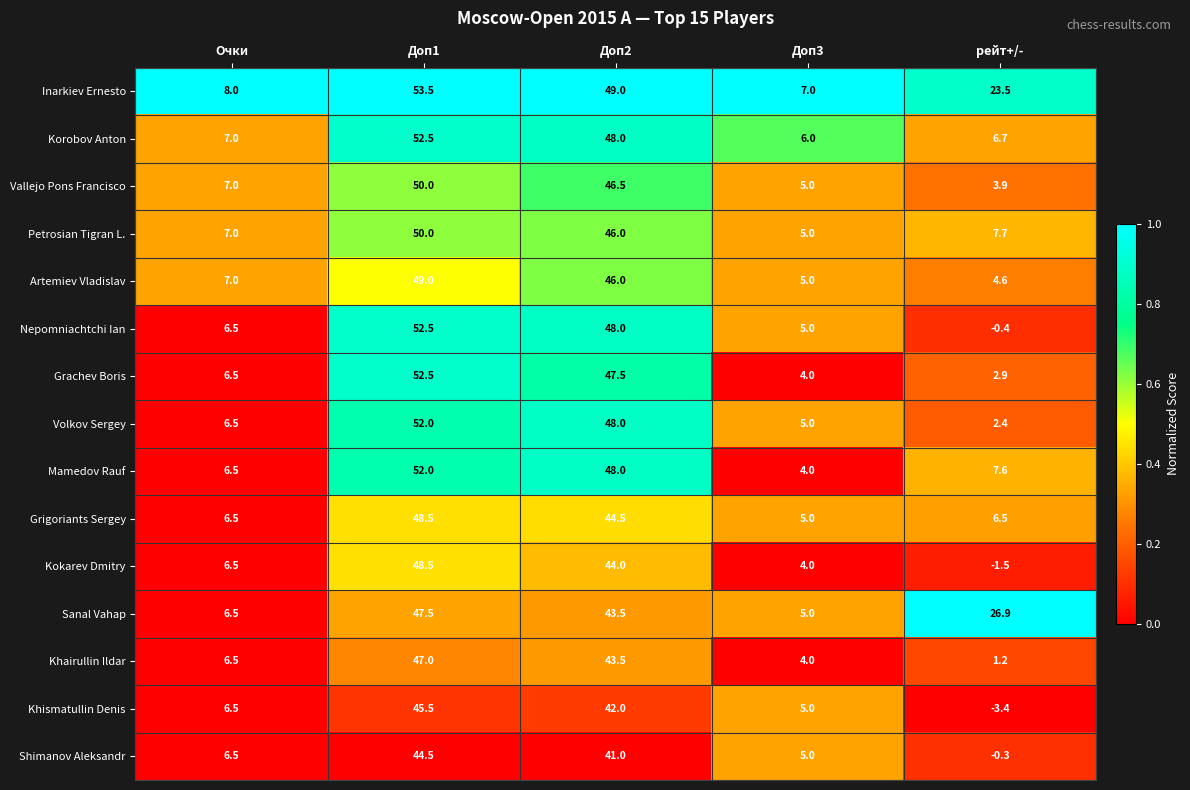

What is the difference between the second highest and minimum values in the Petrosian Tigran L. series?

41.0